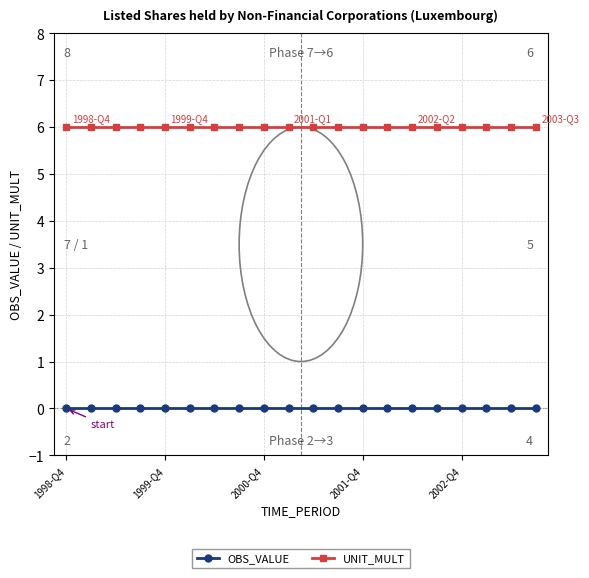

At how many categories does at least one series exceed 3?

20